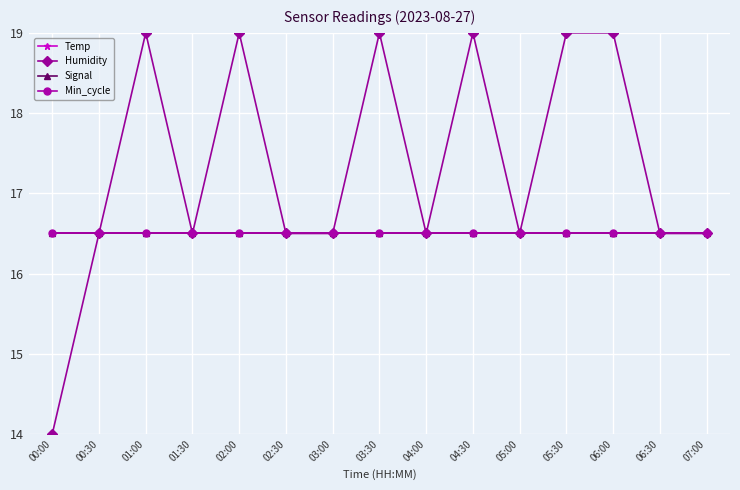

In Humidity, how many points are lower than both neighbors (excluding endpoints)?

3